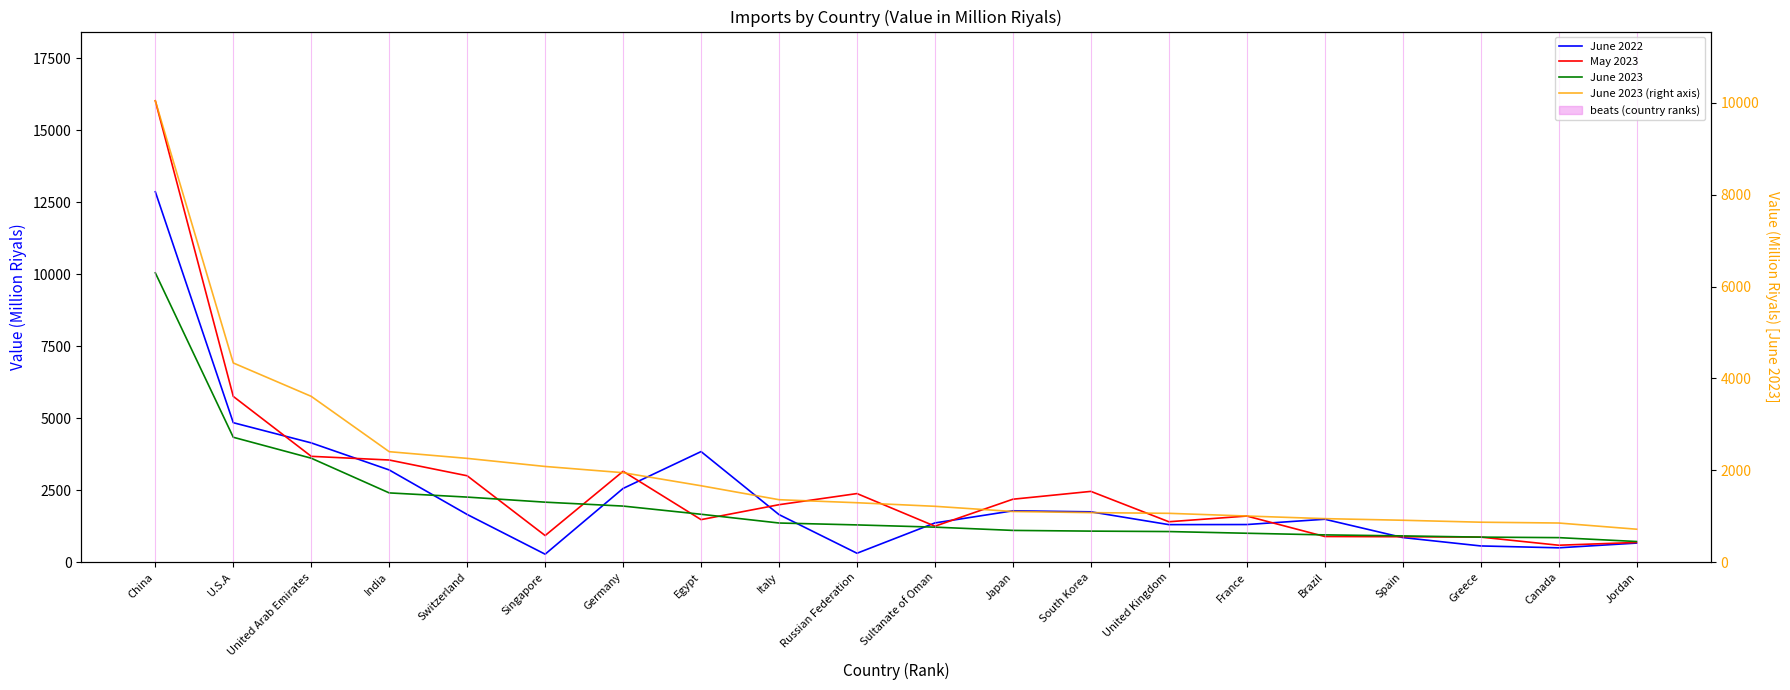

Is the value of June 2023 at Japan greater than the value of May 2023 at United Kingdom?

No